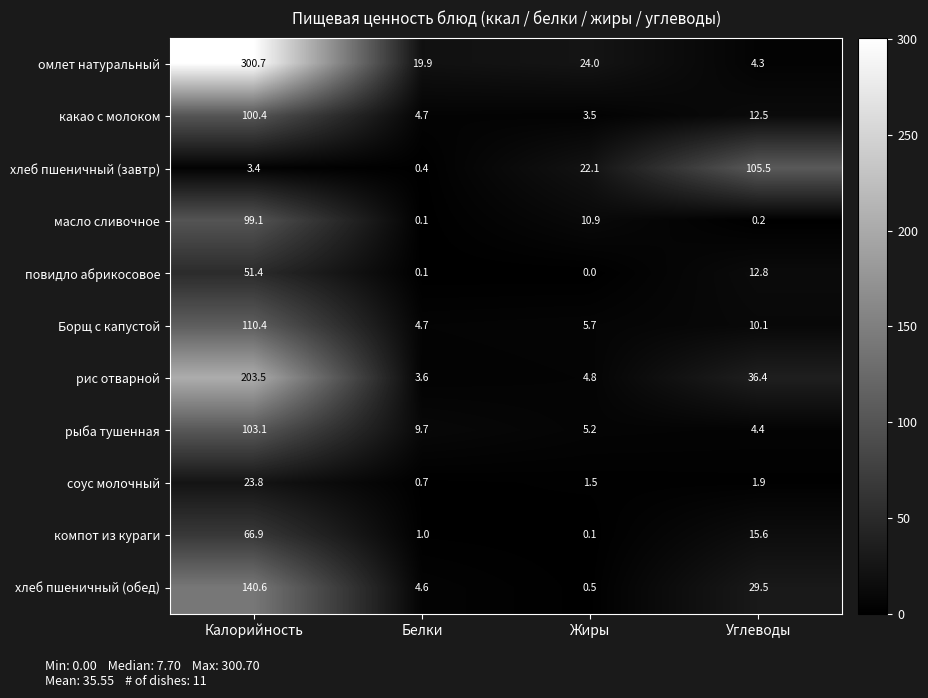

Which series has the largest range (max minus min)?

омлет натуральный